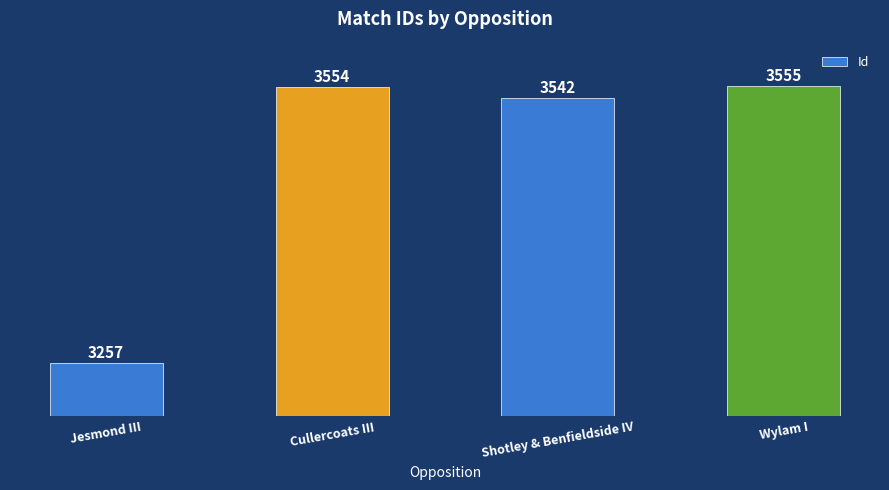

True or false: the data shows 1736 at Cullercoats III.

False